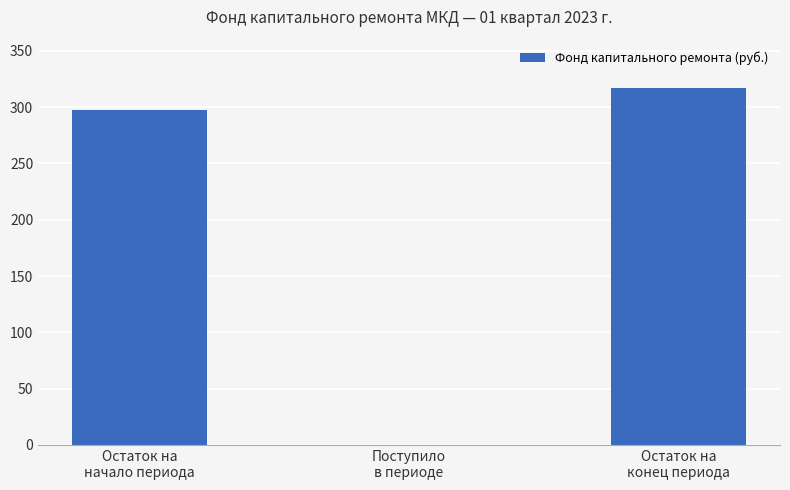

What is the greatest value displayed?

316.9